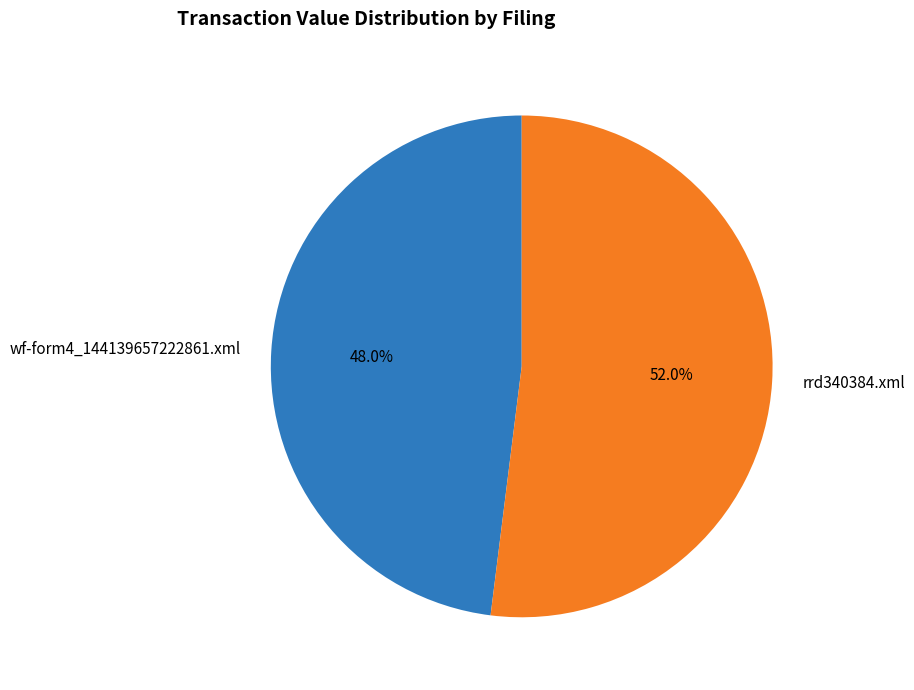

What is the largest slice in the pie chart?

rrd340384.xml